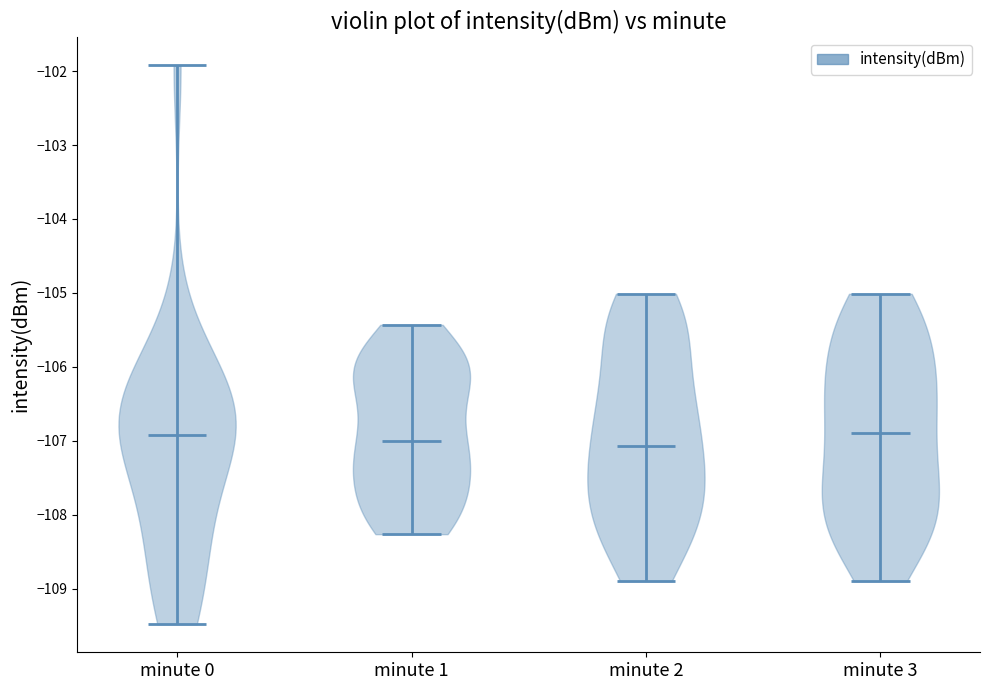

What is the highest point the violin for minute 2 reaches on the y-axis? The values are not printed on the chart, so give them approximately, as read against the axis.

-105.0